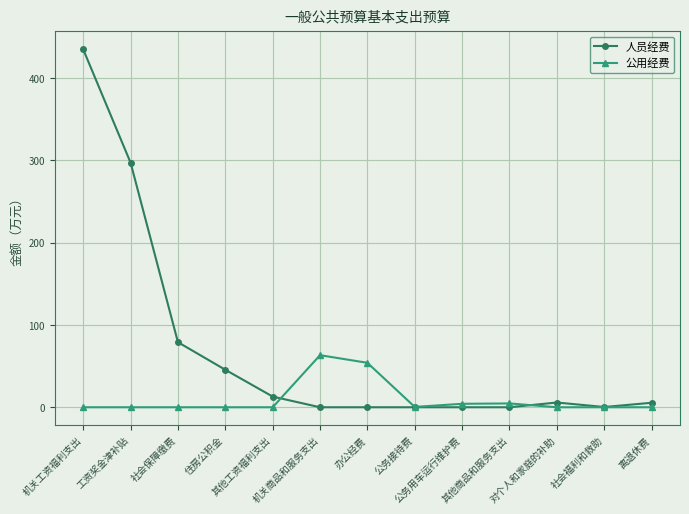

Between 机关商品和服务支出 and 公务用车运行维护费, which series saw the biggest shift?

公用经费